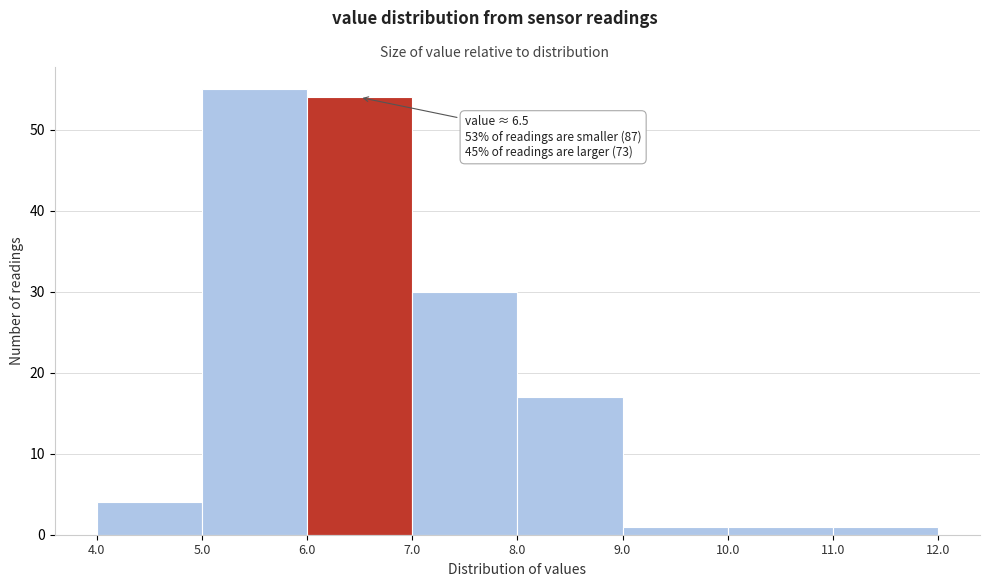

Over which range of the x-axis is the bar tallest?

5.0 to 6.0